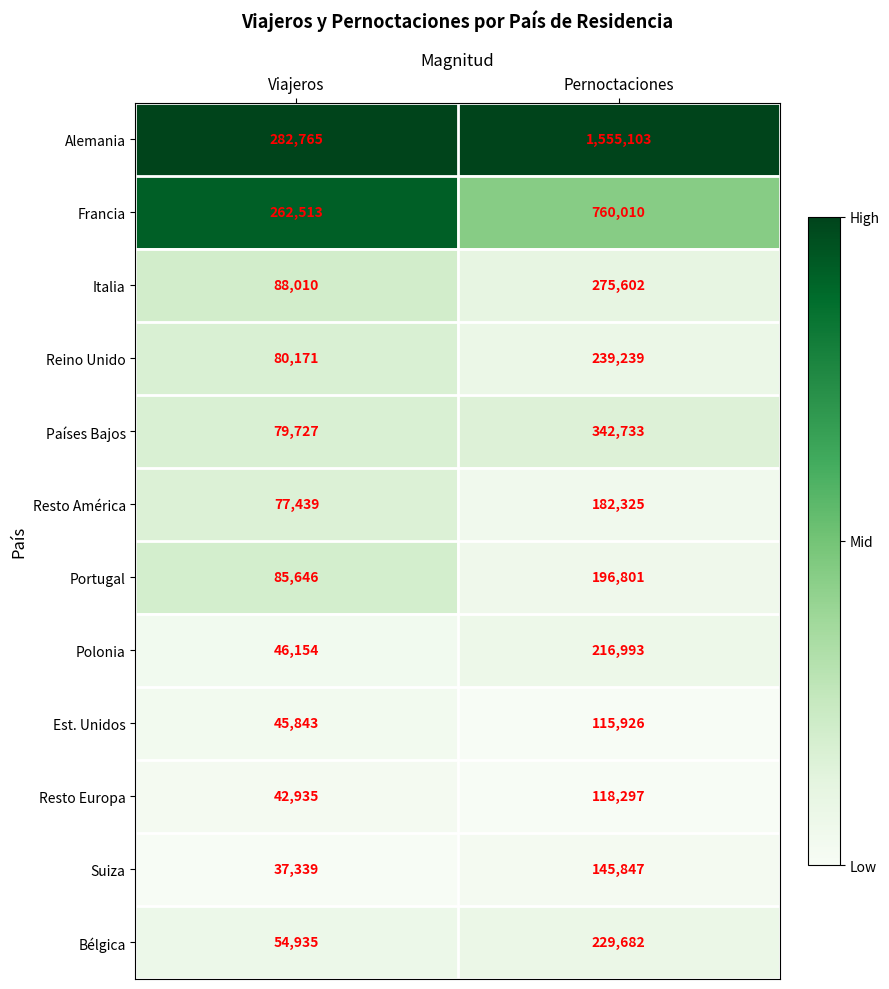

Between Viajeros and Pernoctaciones, which series saw the biggest shift?

Alemania